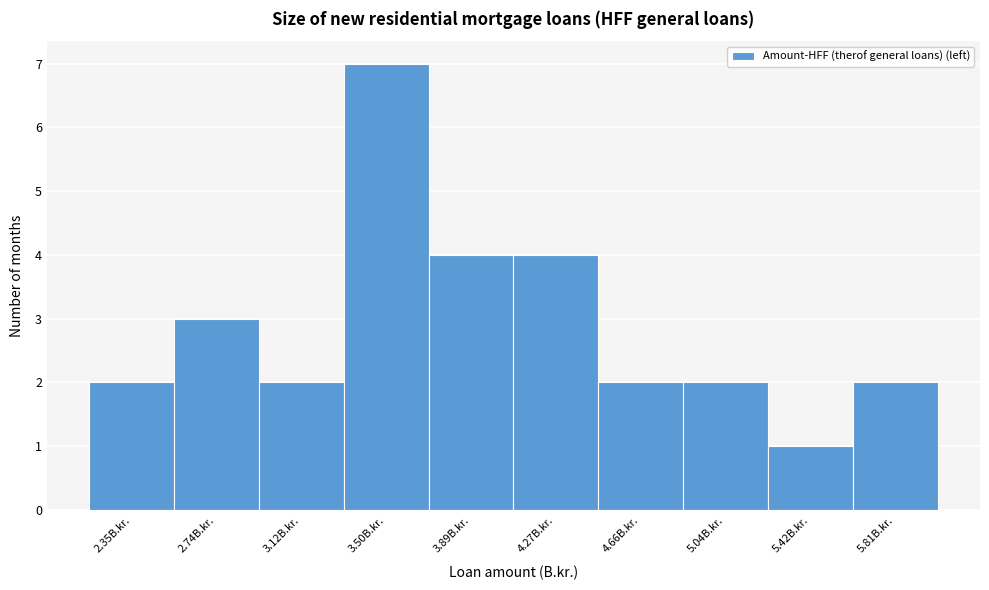

What is the height of the bar covering 4.45 to 4.85 on the x-axis? Neither the bar edges nor the heights are printed on the chart, so give them approximately, as read against the axes.

2